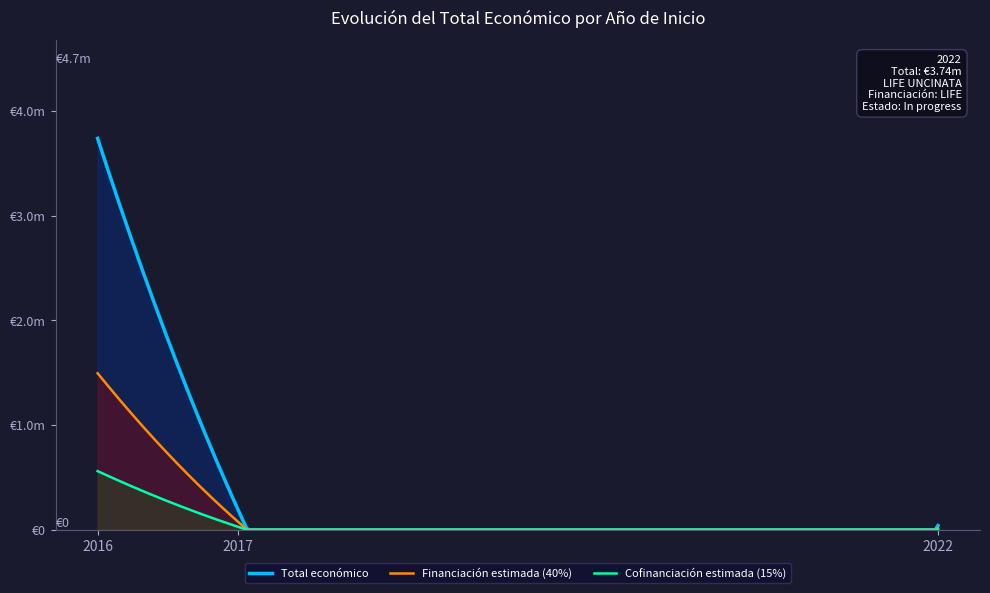

What are all the series names shown in the legend?

Total económico, Financiación estimada (40%), Cofinanciación estimada (15%)